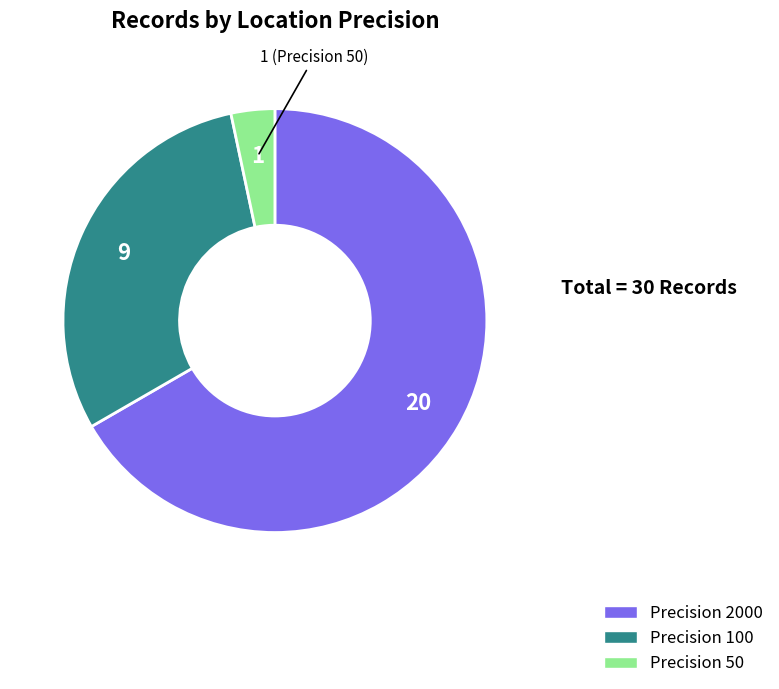

Is there a majority slice in this chart?

Yes